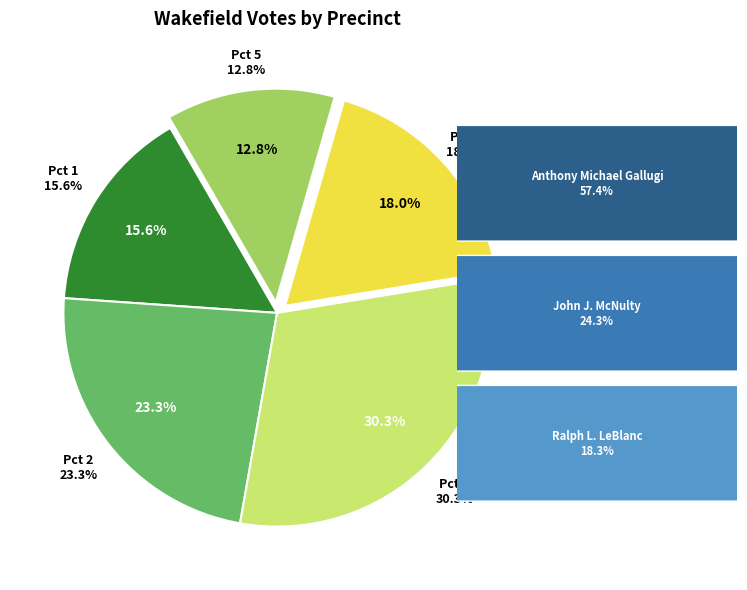

The Pct 4 slice represents 11% of the pie. True or false?

False